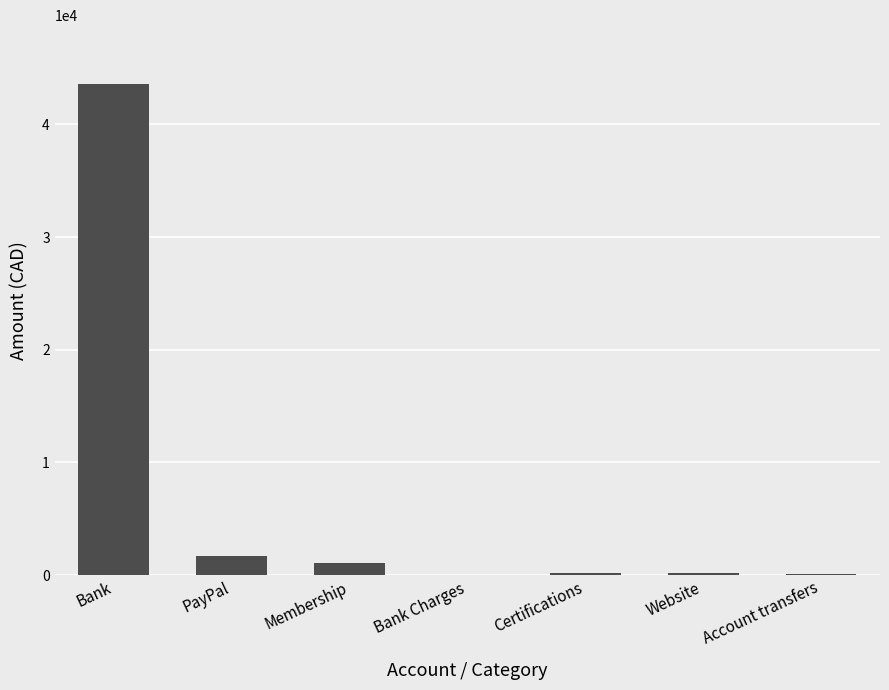

What is the sum of the values at Certifications and PayPal?

1910.2